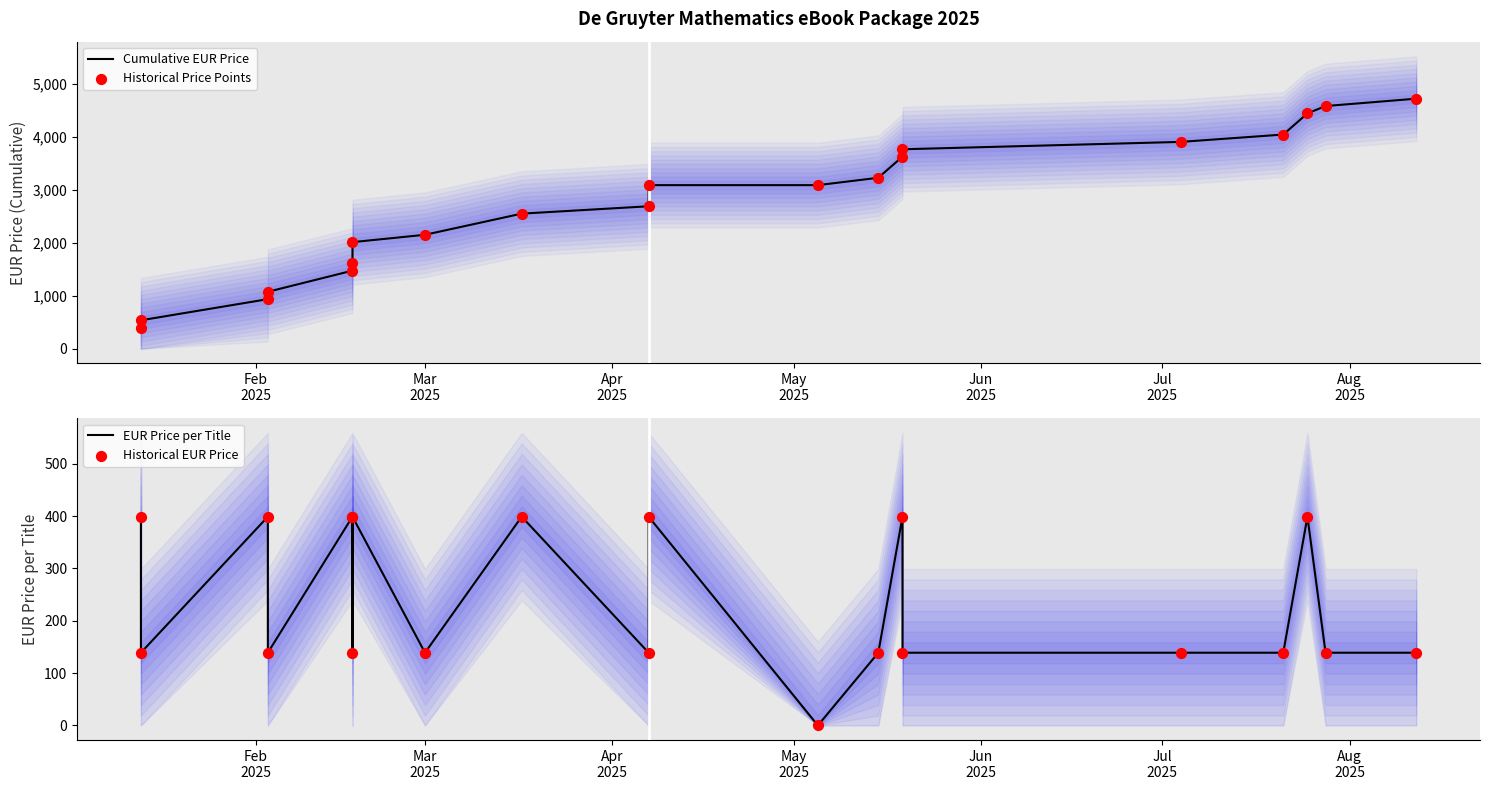

Which series has the largest Y range (max minus min)?

Cumulative EUR Price